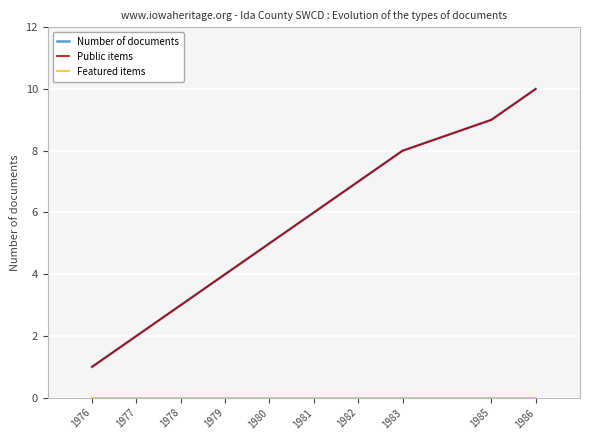

Does the chart display data point markers on the line(s)?

No